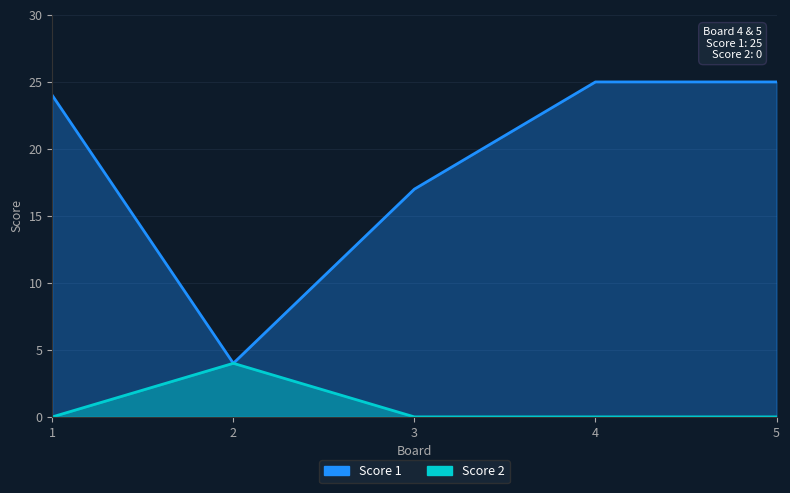

Is the value of Score 2 at 4 greater than the value of Score 1 at 3?

No